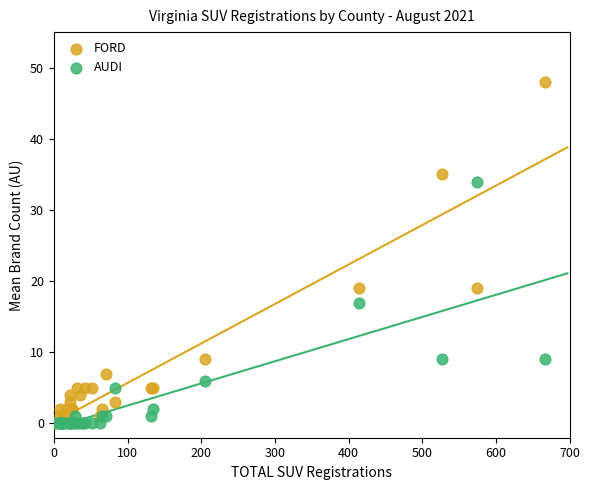

Which series contains the highest Y value?

FORD